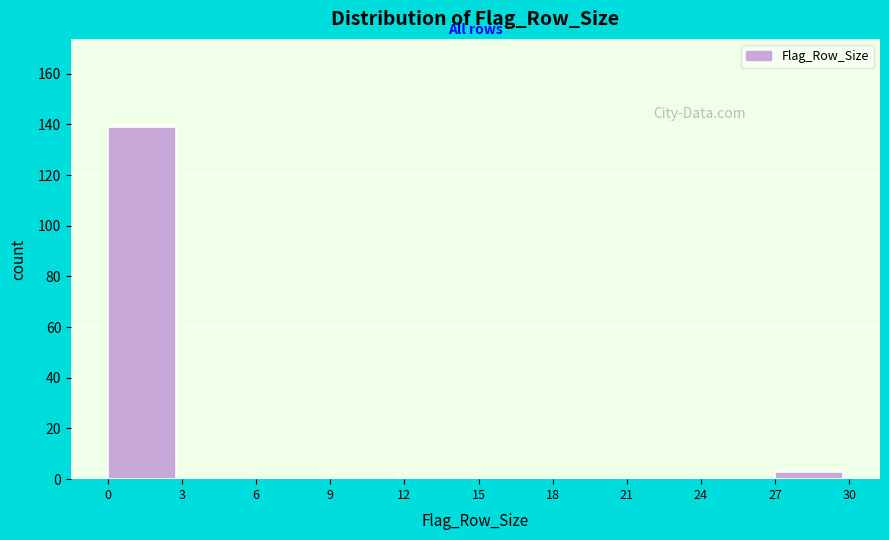

Reading left to right, transcribe this chart: for each bar, give the range it covers on the x-axis and its height. The values are not printed on the chart, so give them approximately, as read against the axis.

0 to 3: 140
3 to 6: under 2
6 to 9: 0
9 to 12: under 2
12 to 15: under 2
15 to 18: 0
18 to 21: 0
21 to 24: 0
24 to 27: 0
27 to 30: 4